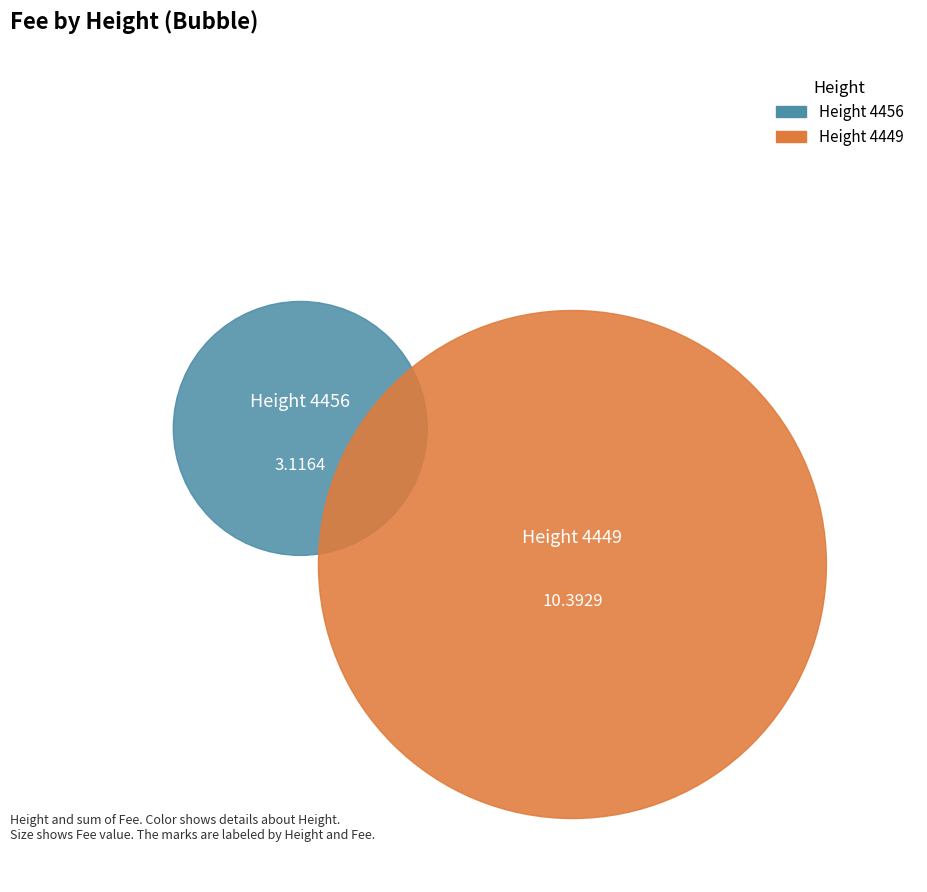

To the nearest percent, what portion does 4449 represent?

77%